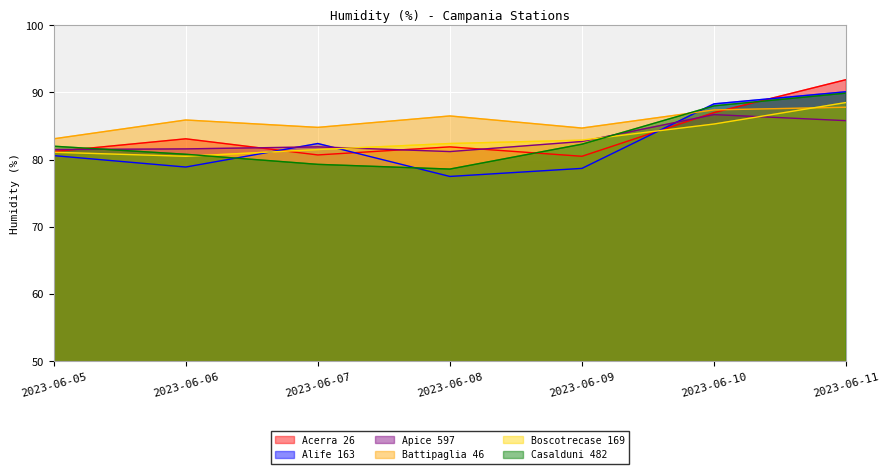

At which category does Acerra 26 reach its first local peak?

2023-06-06